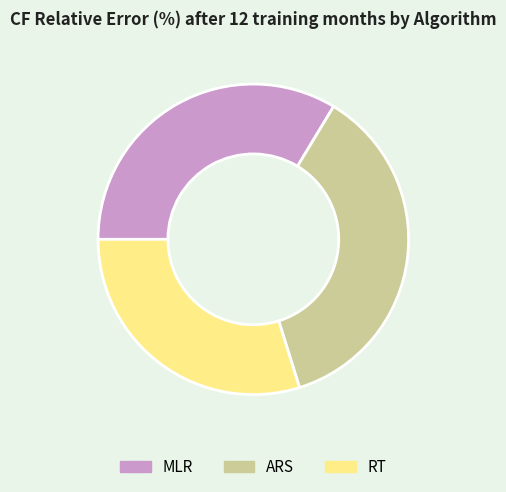

Is MLR the majority of the pie?

No